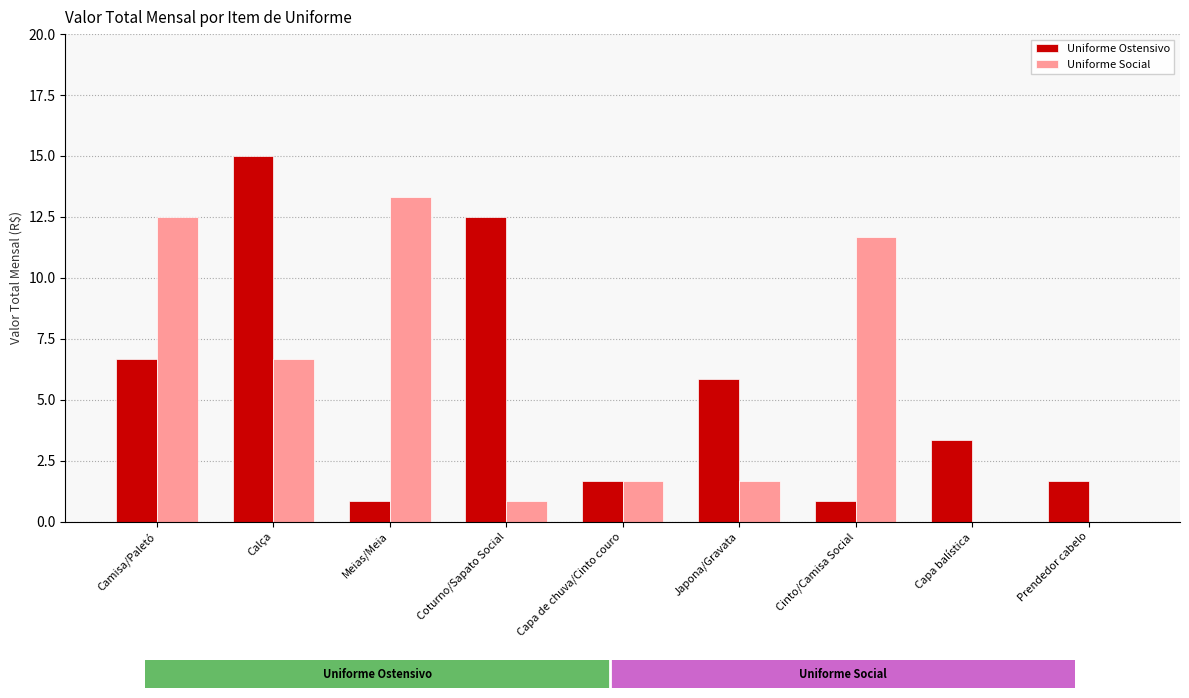

The Uniforme Ostensivo series shows 5.8 at Japona/Gravata. True or false?

True